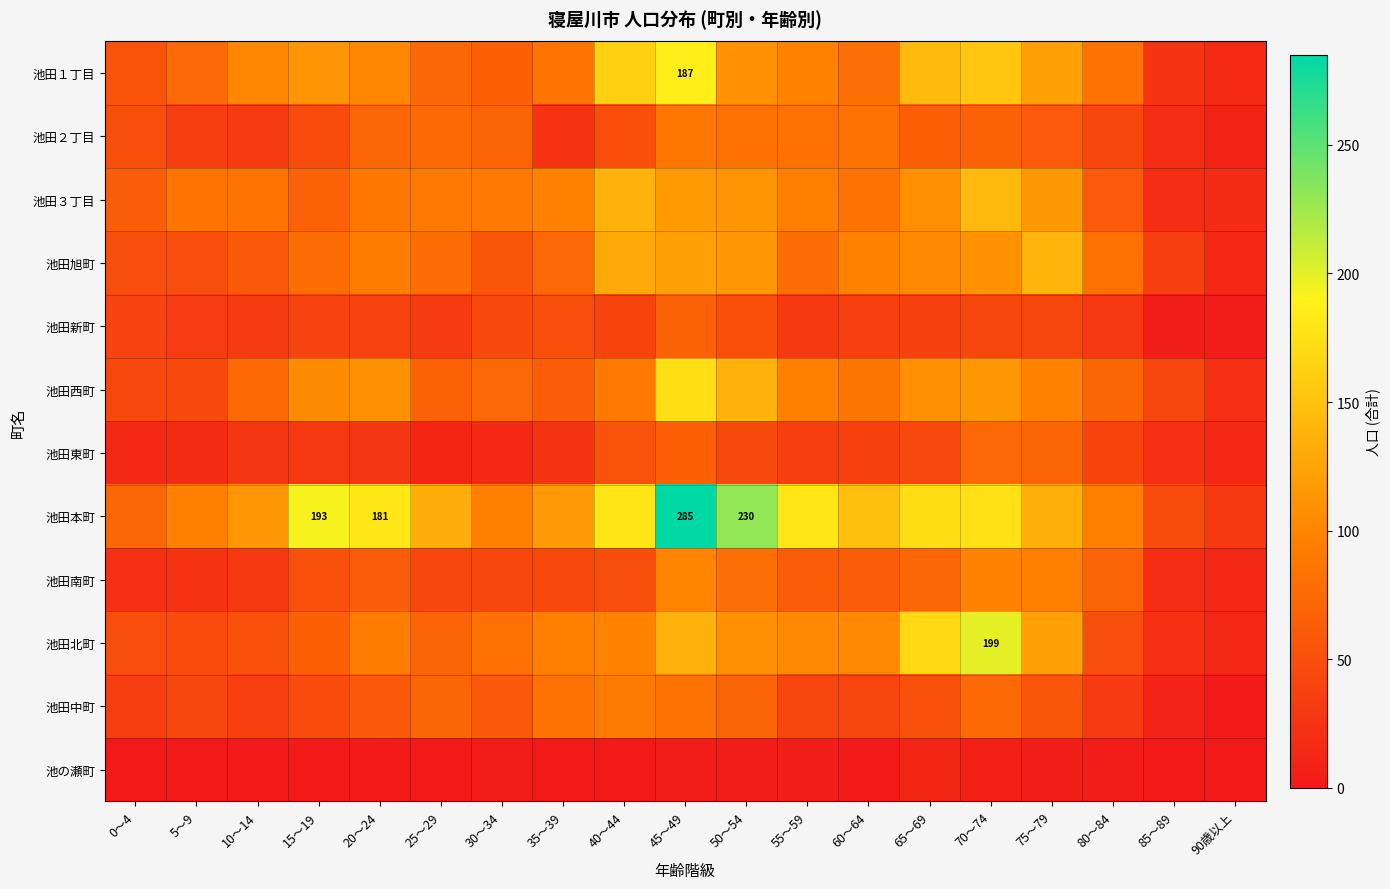

What is the difference between the maximum and minimum values in the 池田中町 series?

89